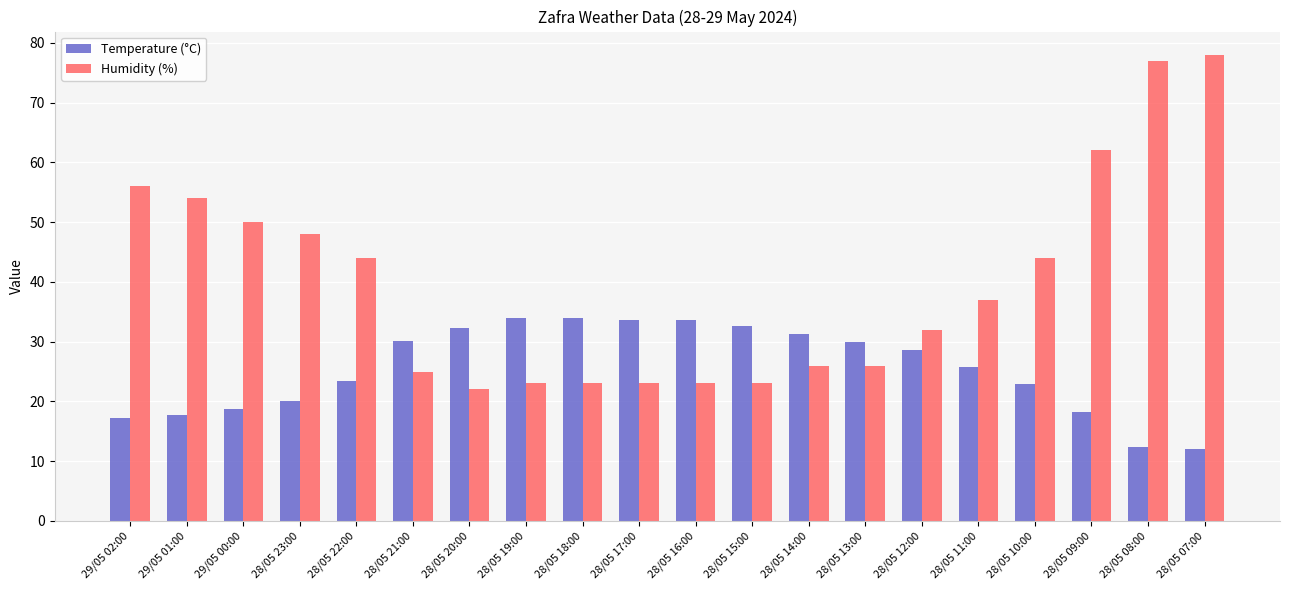

Between 29/05 00:00 and 28/05 13:00, which series saw the biggest shift?

Humidity (%)